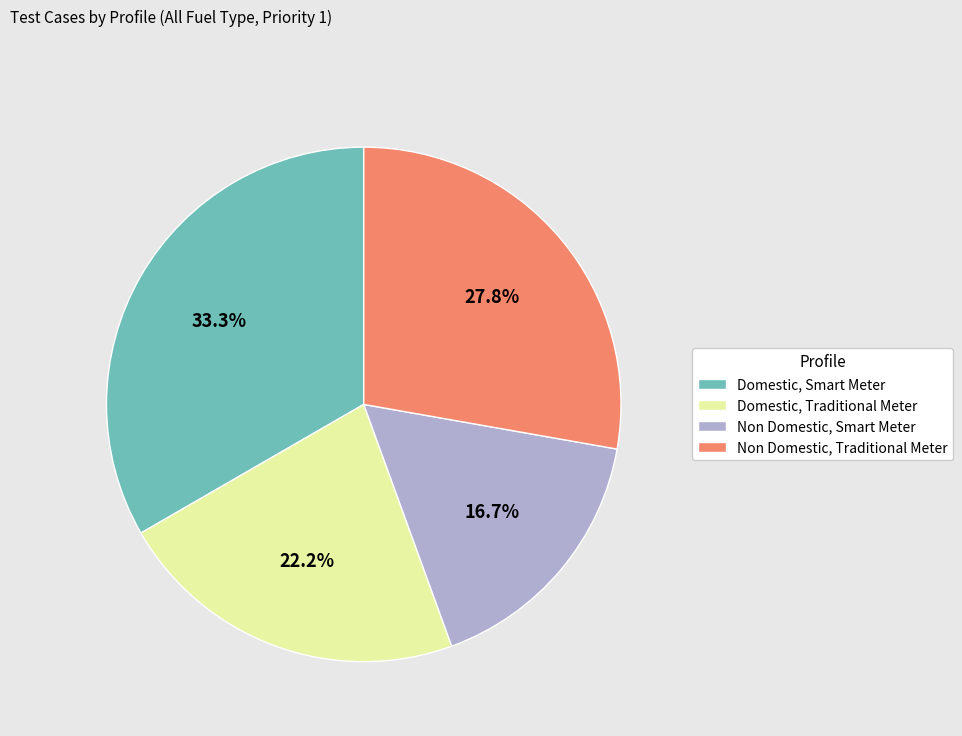

To the nearest percent, what percentage of the pie is Non Domestic, Traditional Meter?

28%